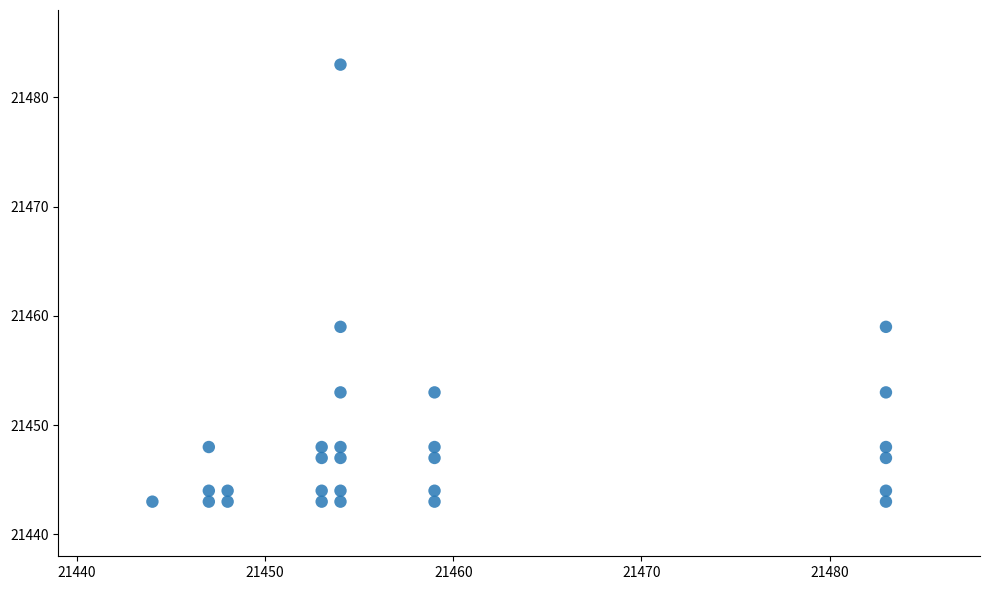

List the coordinates of all points as (X, Y) pairs, reading left to right.

(21444, 21443)  (21447, 21443)  (21447, 21444)  (21447, 21448)  (21448, 21443)  (21448, 21444)  (21453, 21443)  (21453, 21444)  (21453, 21448)  (21453, 21447)  (21454, 21443)  (21454, 21444)  (21454, 21448)  (21454, 21447)  (21454, 21453)  (21454, 21459)  (21454, 21483)  (21459, 21443)  (21459, 21444)  (21459, 21448)  (21459, 21447)  (21459, 21453)  (21483, 21443)  (21483, 21444)  (21483, 21448)  (21483, 21447)  (21483, 21453)  (21483, 21459)